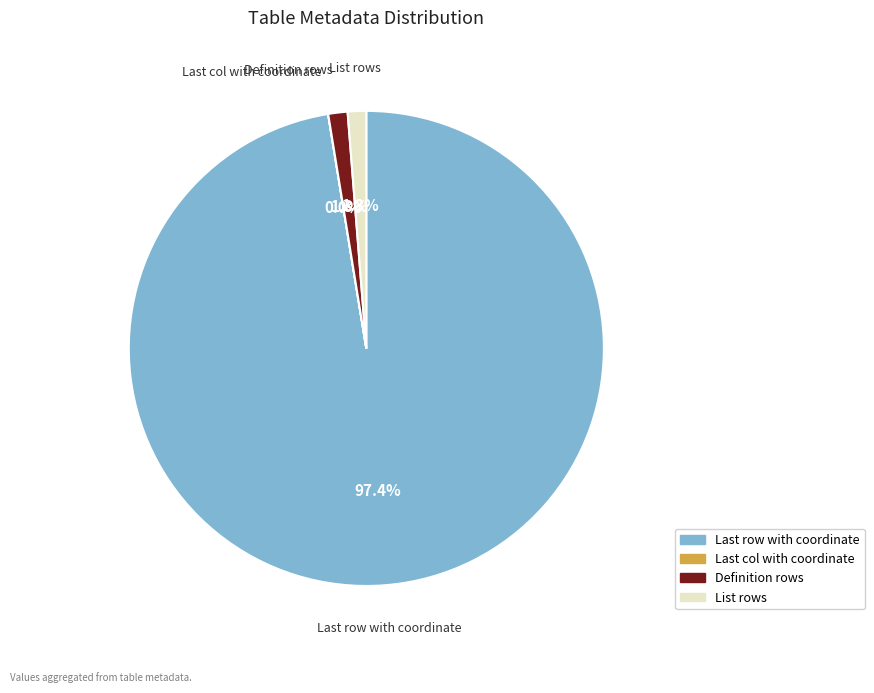

To the nearest percent, what is the difference between the largest and smallest slice percentages?

97%